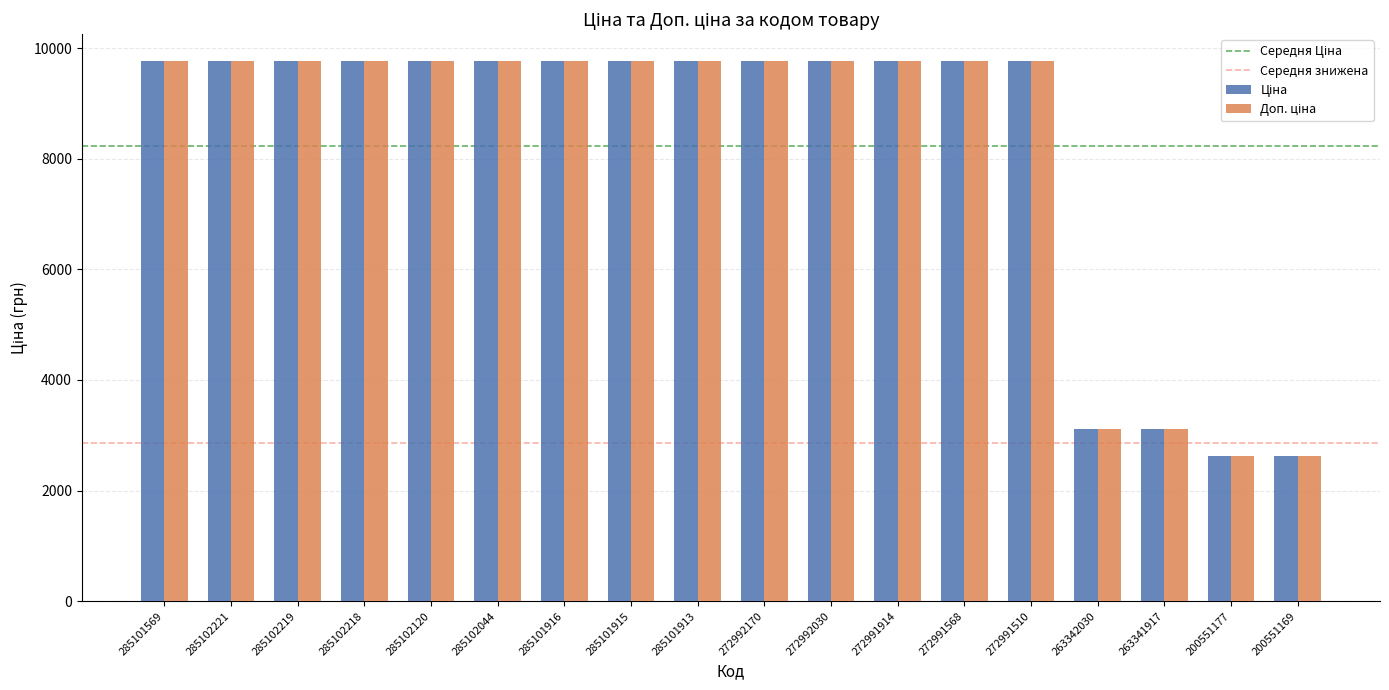

What is the minimum value shown in the chart?

2621.0